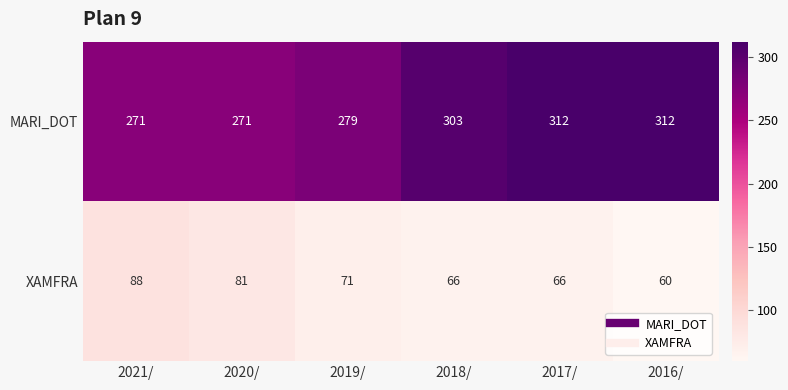

Count the number of categories in the chart.

6